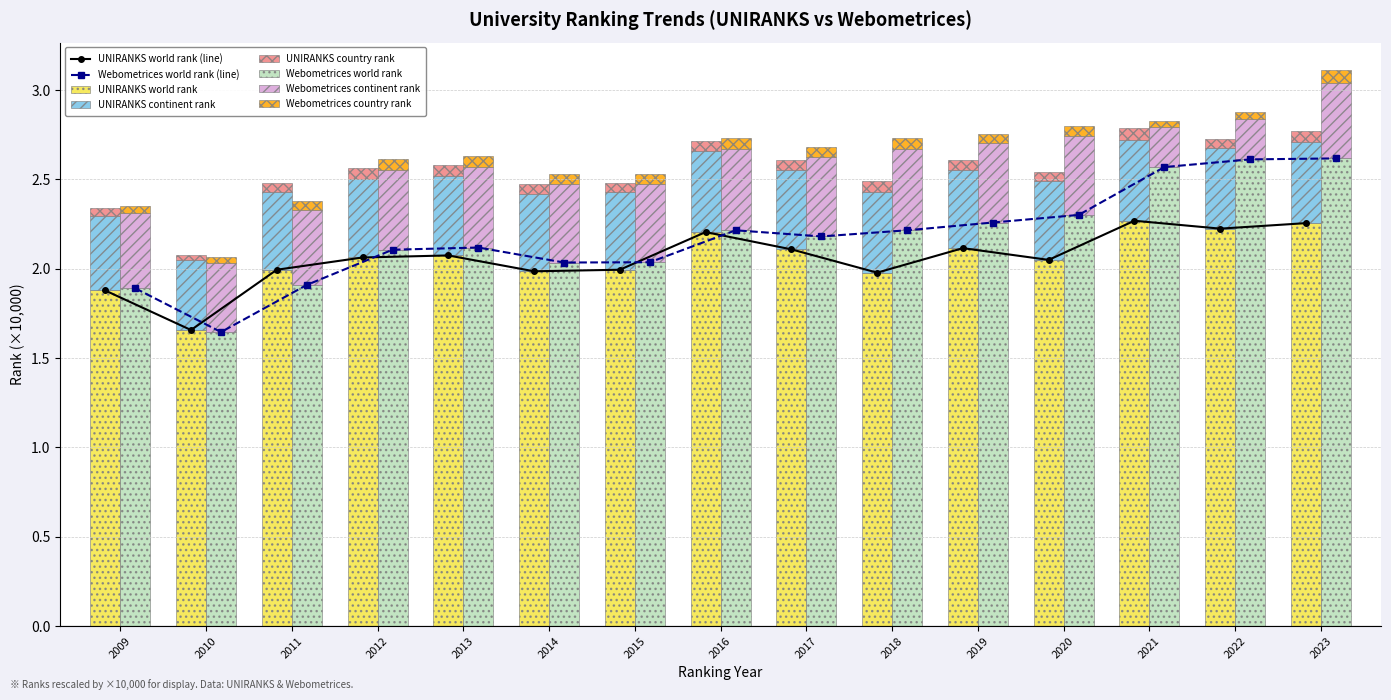

How many bars are there in total?

90